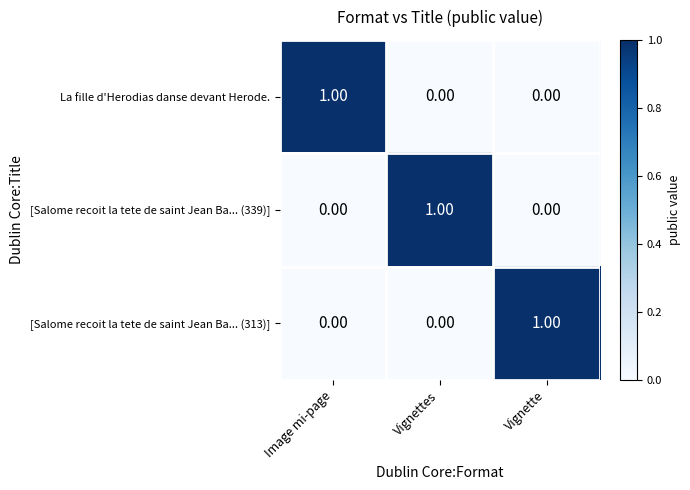

At how many categories does at least one series exceed 0?

3